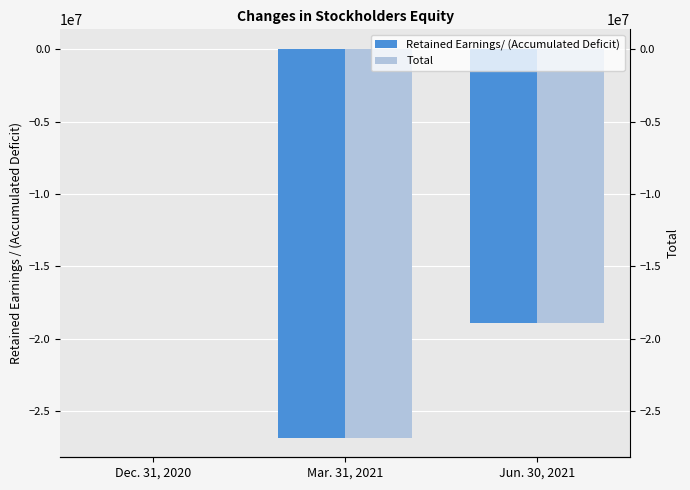

What is the sum of the Total values at Mar. 31, 2021 and Dec. 31, 2020?

-26814876